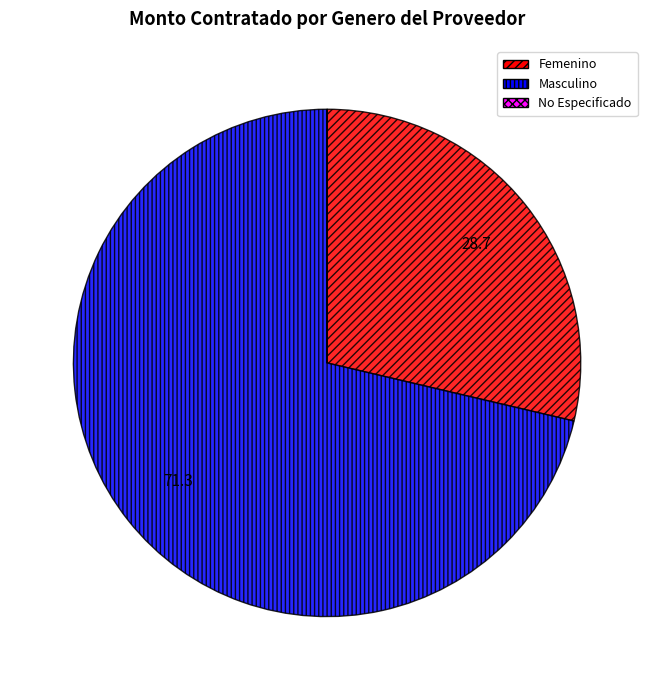

Do Femenino and Masculino together represent more than half of the pie?

Yes